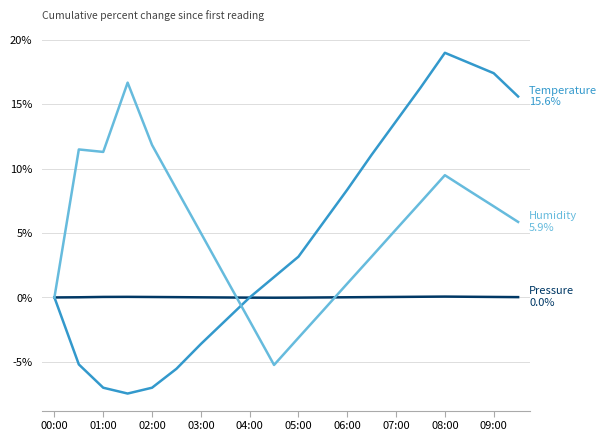

What is the minimum value shown in the chart?

-7.5